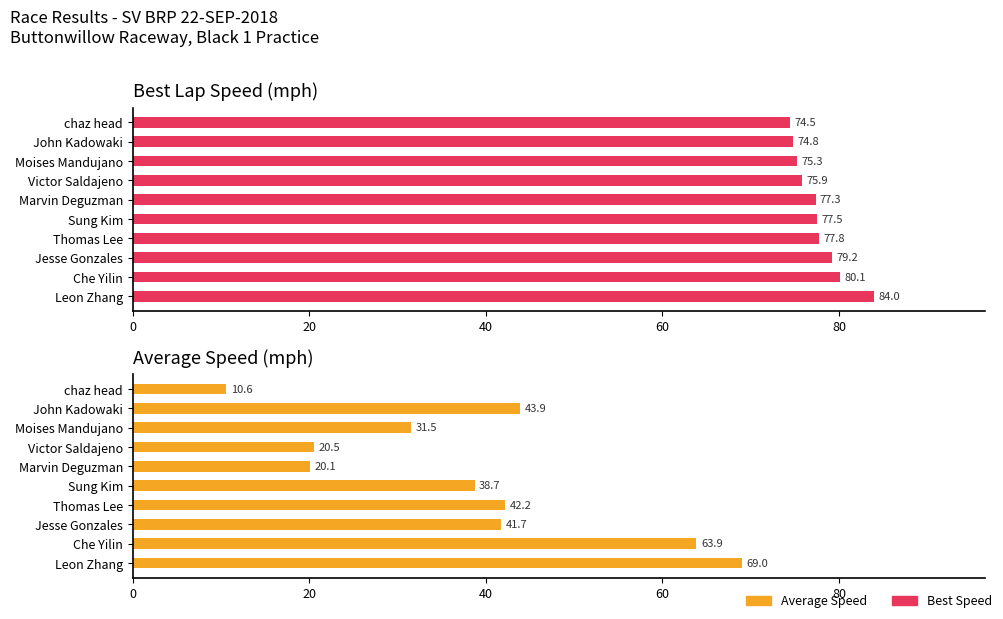

List the series in order of their overall mean, lowest first.

Average Speed, Best Speed